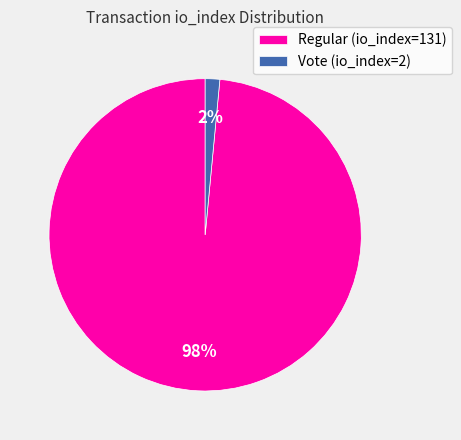

How many slices are in this pie chart?

2